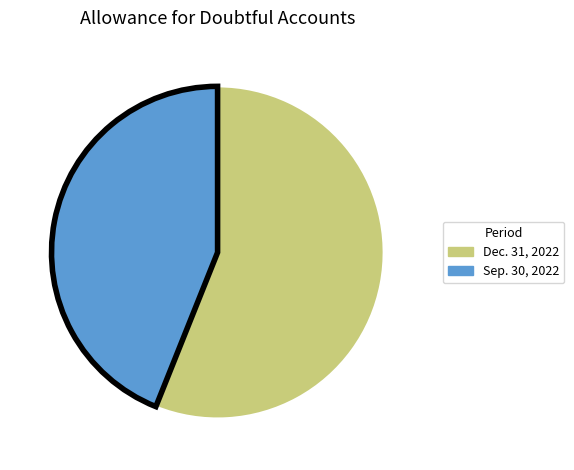

Is the sum of Dec. 31, 2022 and Sep. 30, 2022 greater than half?

Yes